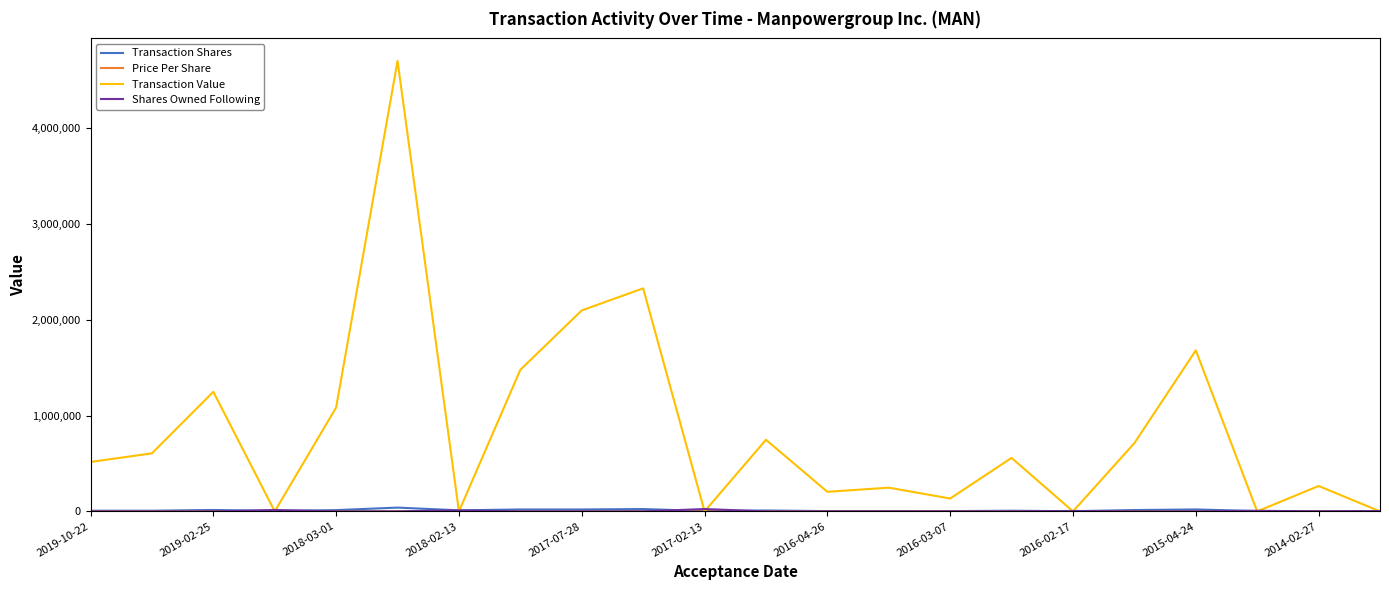

Which series has the largest total across all categories?

Transaction Value